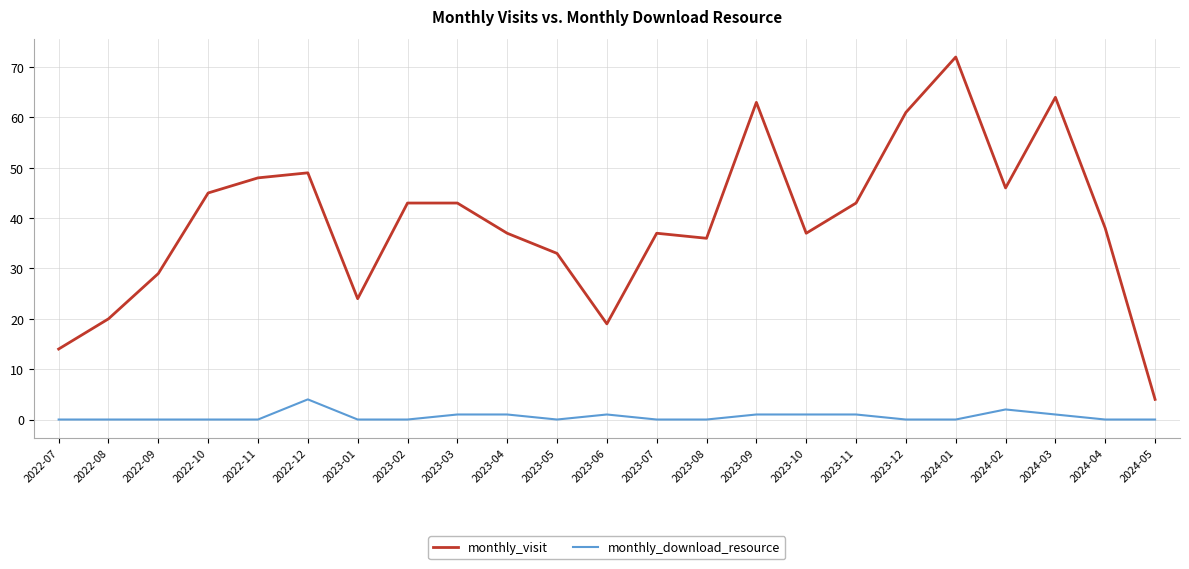

At how many categories does at least one series exceed 23?

19